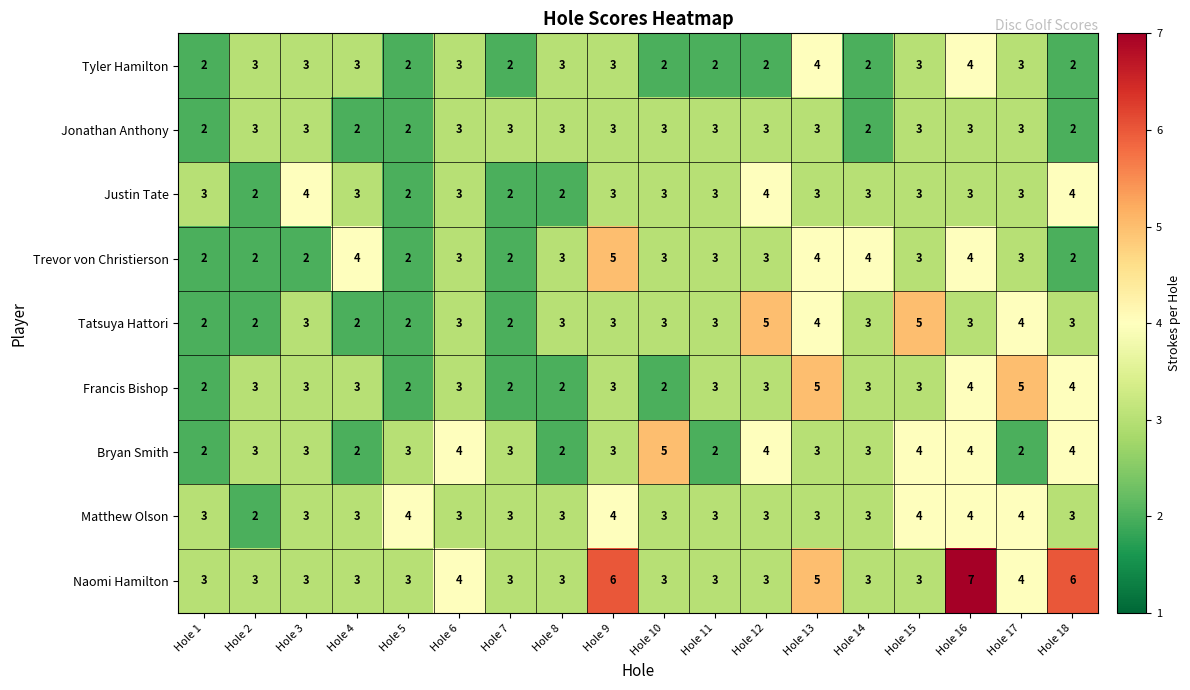

Between Hole 5 and Hole 15, which series saw the biggest shift?

Tatsuya Hattori